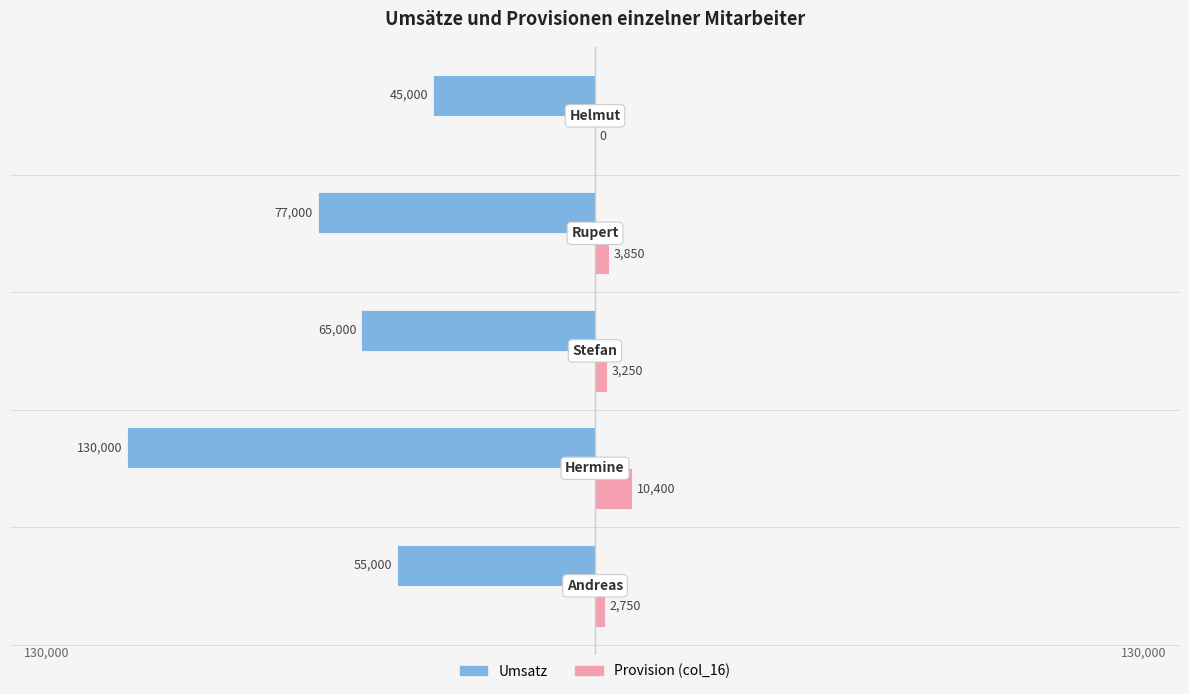

What are all the series names shown in the legend?

Umsatz, Provision (col_16)